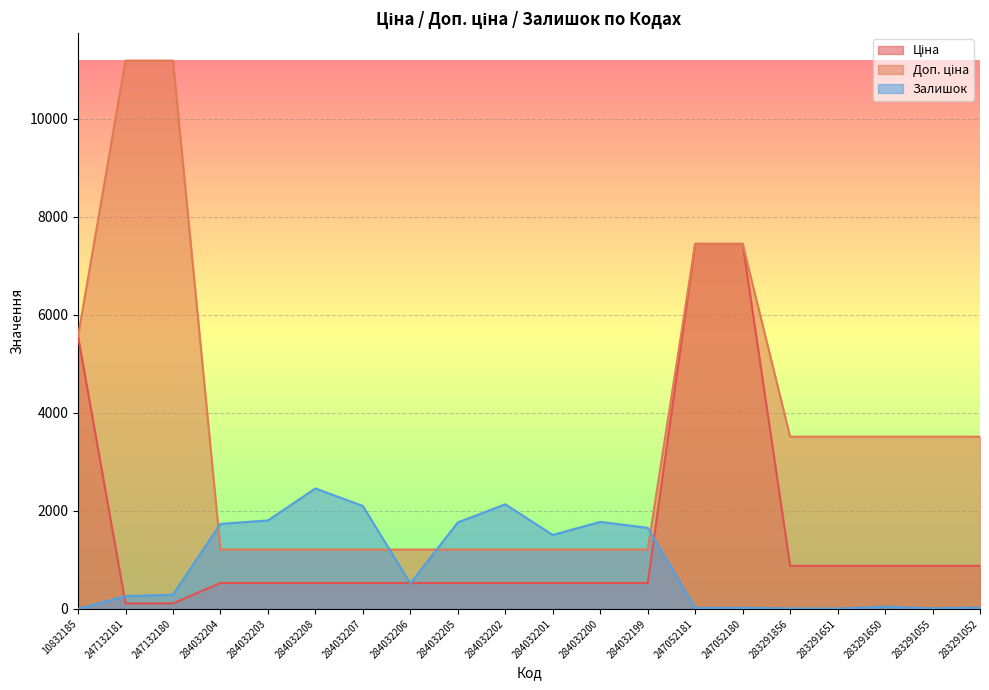

What is the label of the 12th point from the right?

284032205